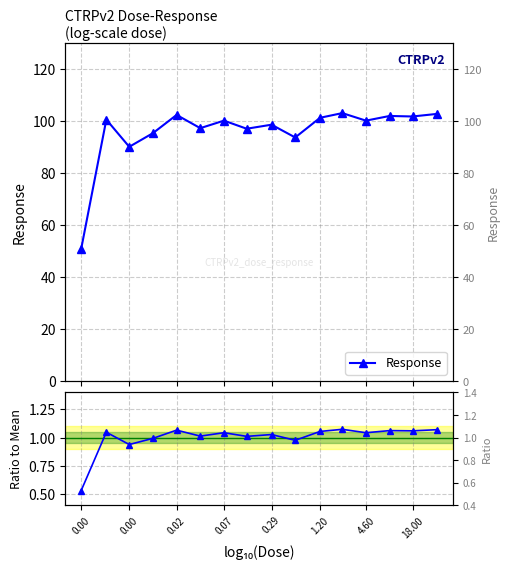

At how many categories does at least one series exceed 53?

15